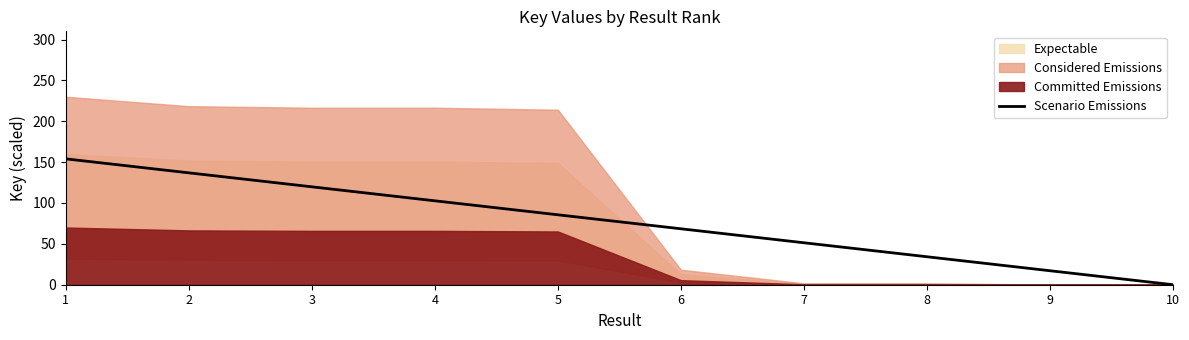

What is the sum of all values?

770.0